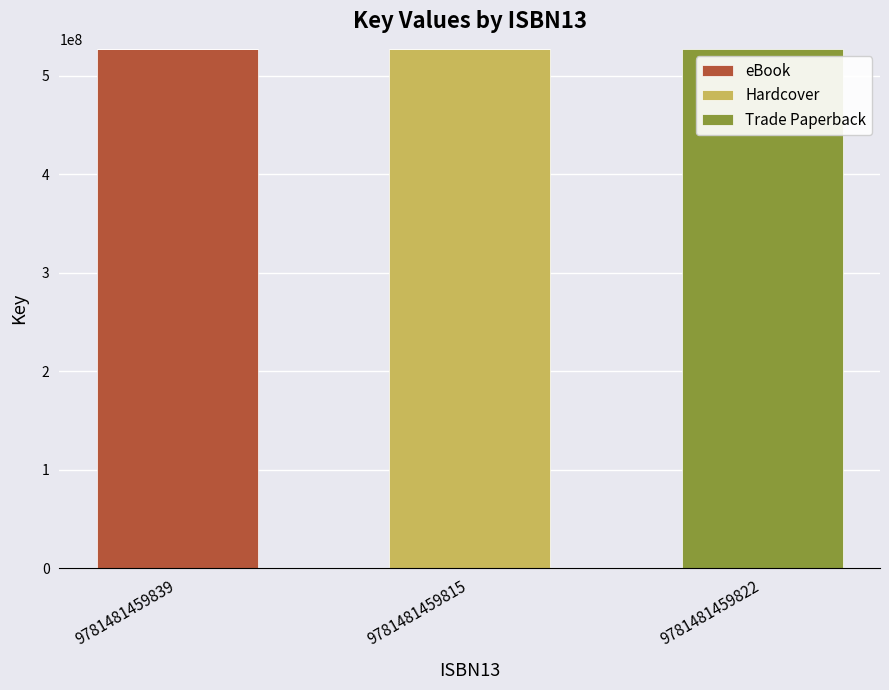

What is the total value across all series at 9781481459815?

527523857